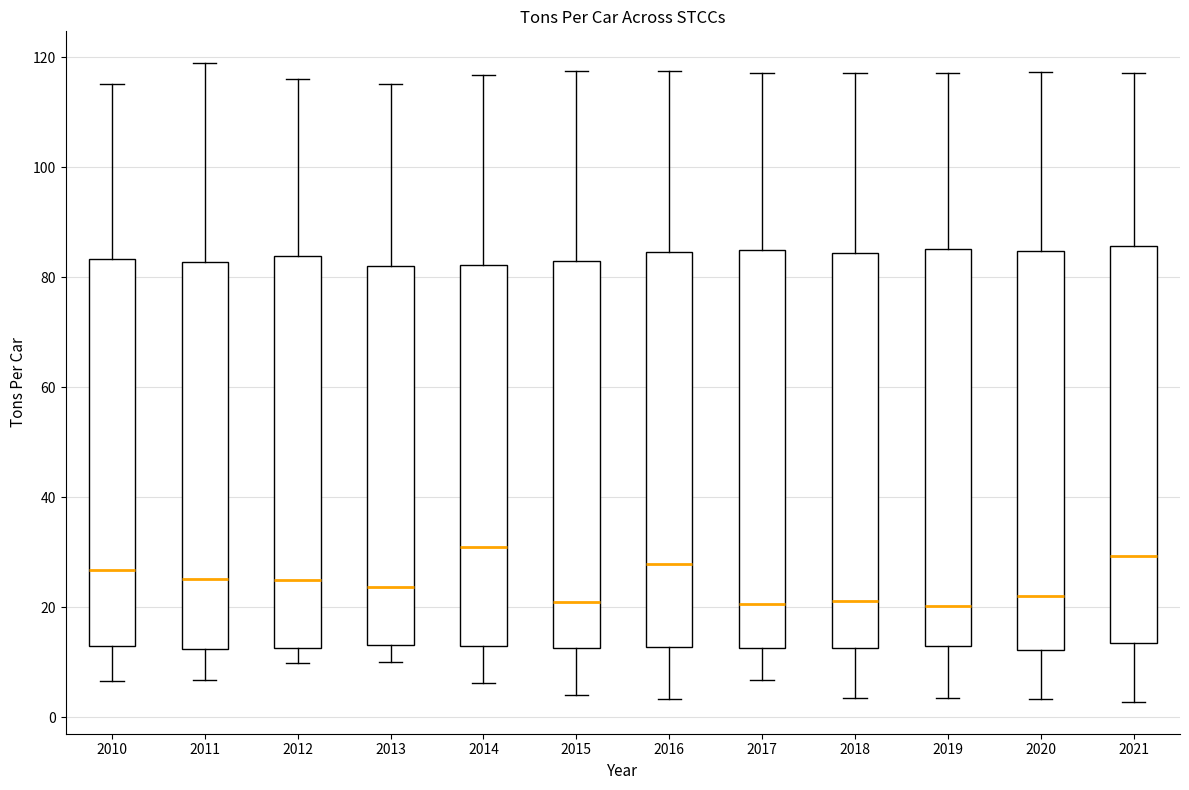

Reading left to right, transcribe this box plot: for each box, give where its median line is, the range the box spans, and where its two whiskers end, as read against the y-axis. The values are not printed on the chart, so give them approximately, as read against the axis.

2010: median 26, box 12 to 84, whiskers 6 to 116
2011: median 26, box 12 to 82, whiskers 6 to 118
2012: median 26, box 12 to 84, whiskers 10 to 116
2013: median 24, box 14 to 82, whiskers 10 to 116
2014: median 32, box 12 to 82, whiskers 6 to 116
2015: median 20, box 12 to 84, whiskers 4 to 118
2016: median 28, box 12 to 84, whiskers 4 to 118
2017: median 20, box 12 to 84, whiskers 6 to 118
2018: median 22, box 12 to 84, whiskers 4 to 118
2019: median 20, box 12 to 86, whiskers 4 to 118
2020: median 22, box 12 to 84, whiskers 4 to 118
2021: median 30, box 14 to 86, whiskers 2 to 118